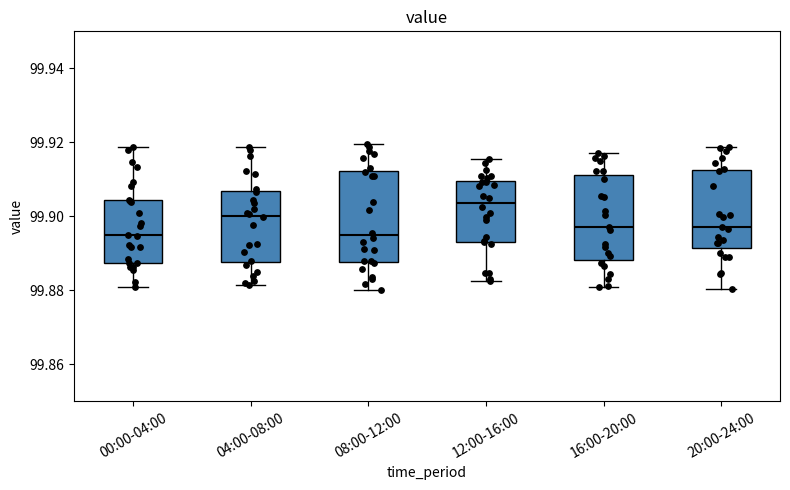

Reading left to right, transcribe this box plot: for each box, give where its median line is, the range the box spans, and where its two whiskers end, as read against the y-axis. The values are not printed on the chart, so give them approximately, as read against the axis.

00:00-04:00: median 99.894, box 99.888 to 99.904, whiskers 99.880 to 99.918
04:00-08:00: median 99.900, box 99.888 to 99.906, whiskers 99.882 to 99.918
08:00-12:00: median 99.894, box 99.888 to 99.912, whiskers 99.880 to 99.920
12:00-16:00: median 99.904, box 99.894 to 99.910, whiskers 99.882 to 99.916
16:00-20:00: median 99.898, box 99.888 to 99.912, whiskers 99.882 to 99.918
20:00-24:00: median 99.898, box 99.892 to 99.912, whiskers 99.880 to 99.918